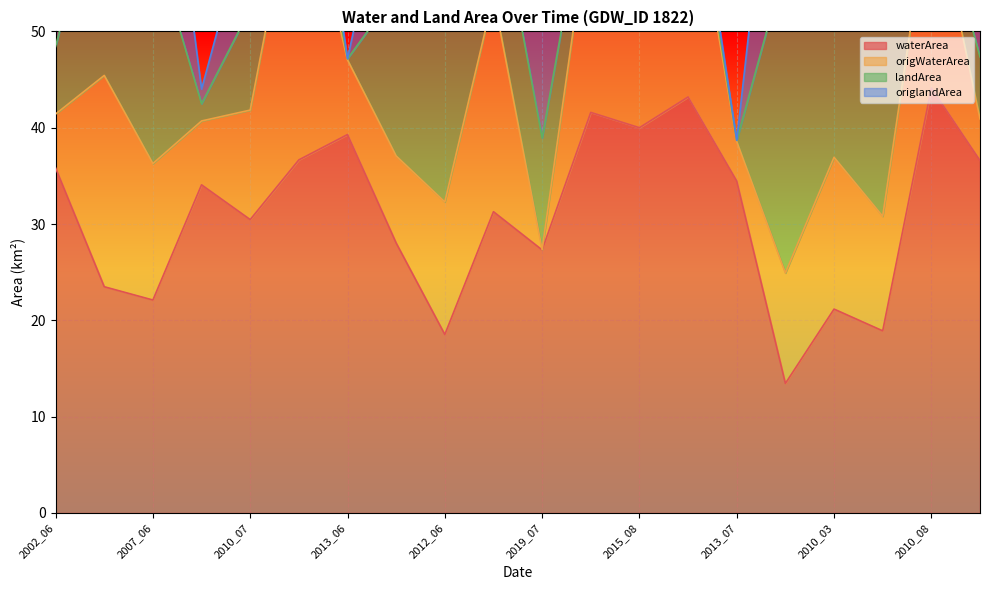

True or false: landArea and origlandArea intersect in this chart.

False